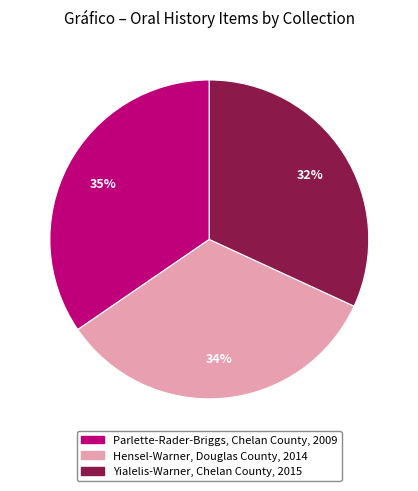

To the nearest percent, what percentage of the pie is Yialelis-Warner, Chelan County, 2015?

32%